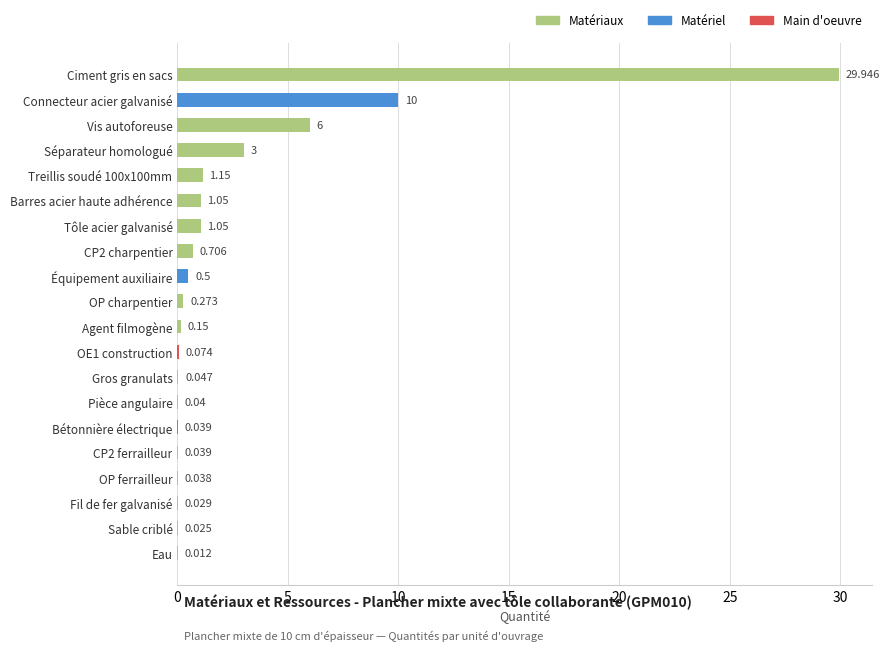

Where is the data nearest to the value 14?

Connecteur acier galvanisé